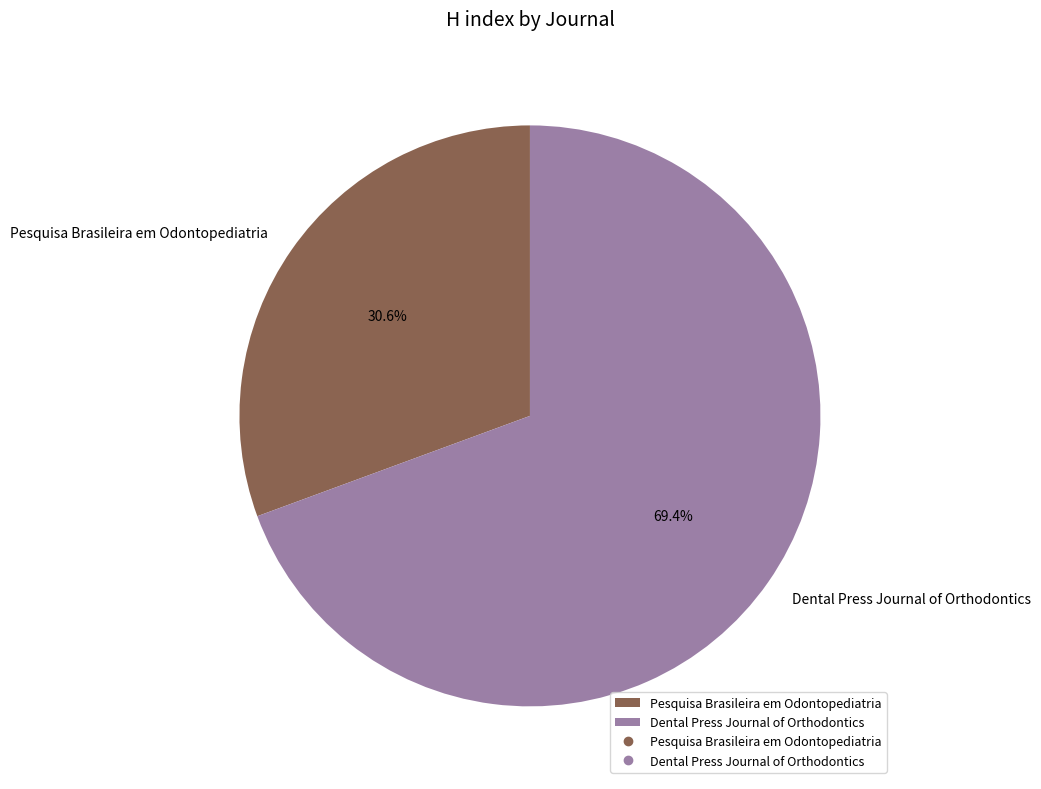

Do Pesquisa Brasileira em Odontopediatria and Dental Press Journal of Orthodontics together represent more than half of the pie?

Yes